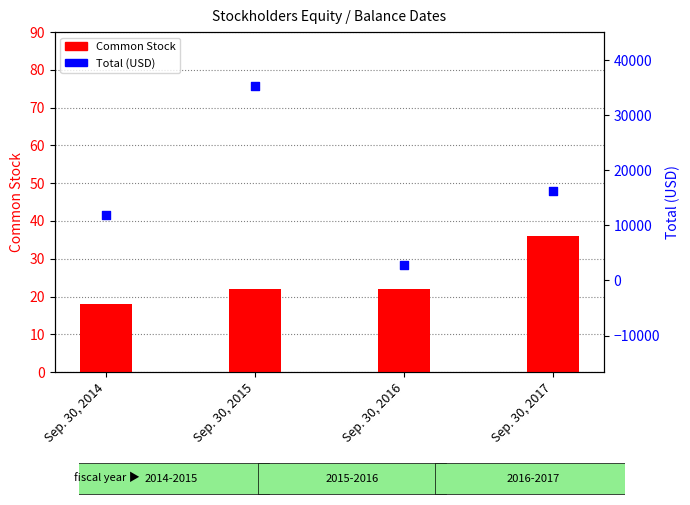

What are all the series names shown in the legend?

Common Stock, Total (USD)